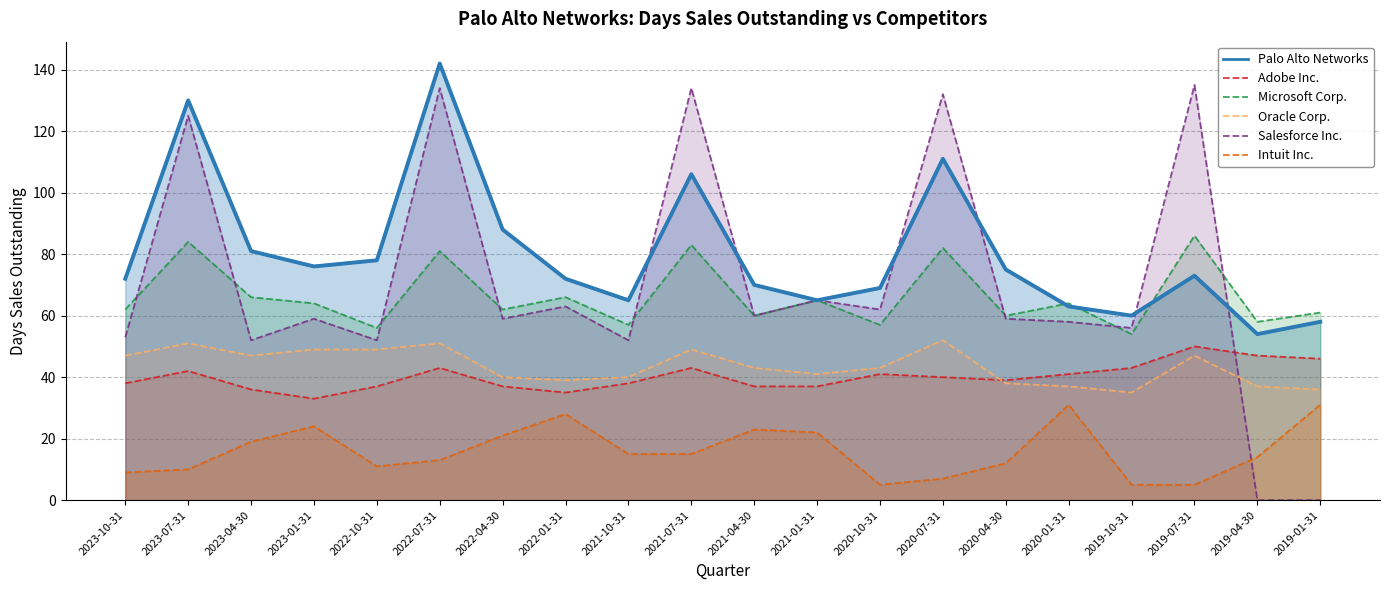

True or false: Salesforce Inc. has a value of 134 at 2022-07-31.

True